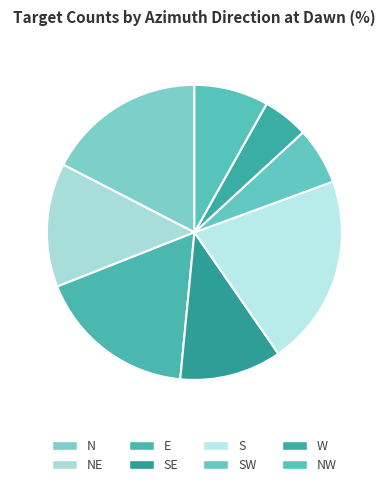

To the nearest percent, what is the combined percentage of SE and NW?

19%